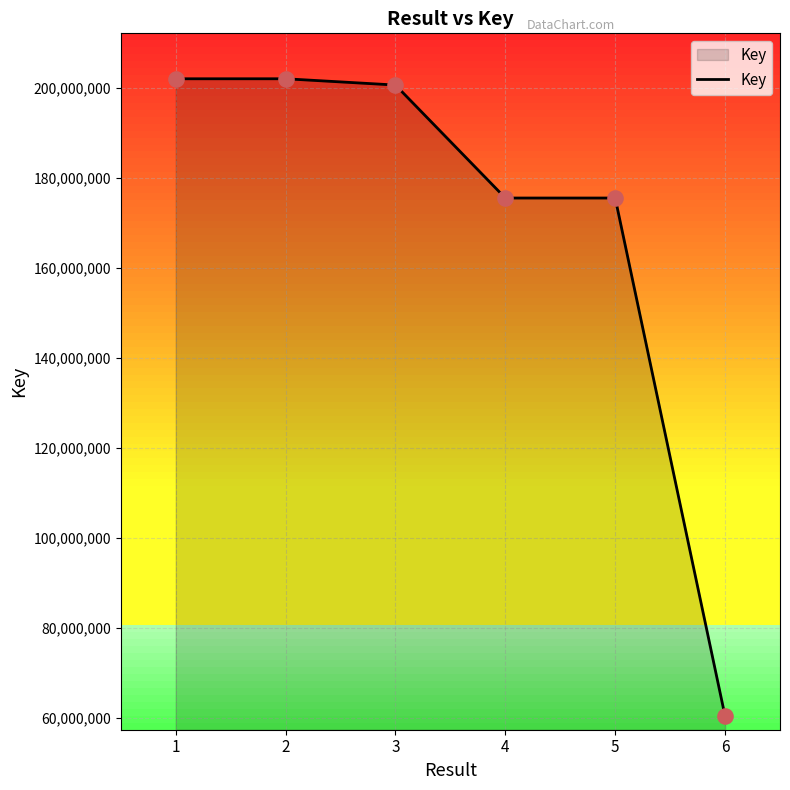

What is the change in value from 2 to 4?

-26504741